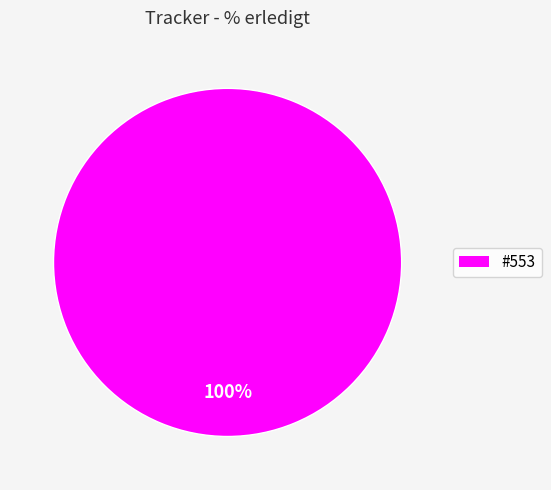

Is there any slice that represents more than half of the pie?

Yes